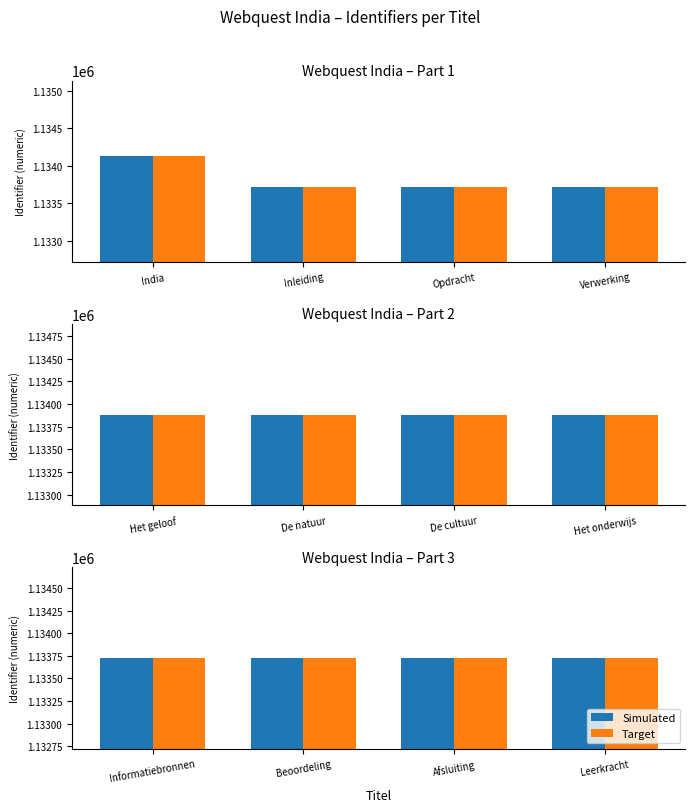

List the series in order of their peak value, lowest first.

Simulated, Target